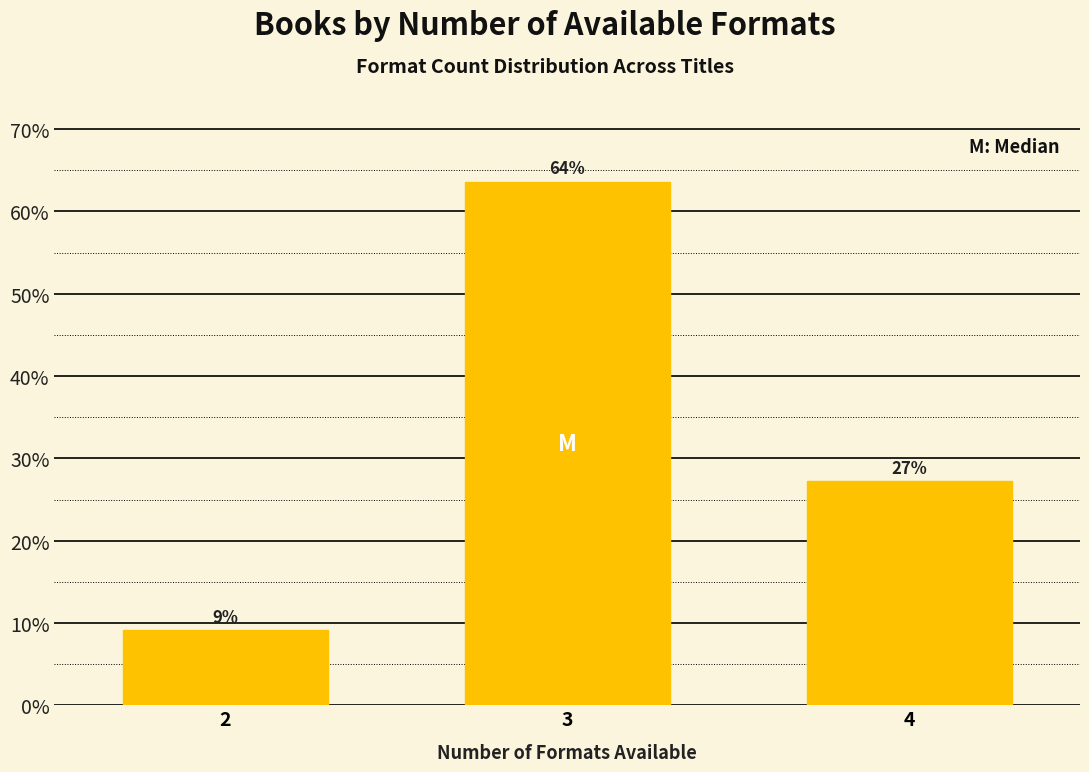

Are the bars horizontal?

No